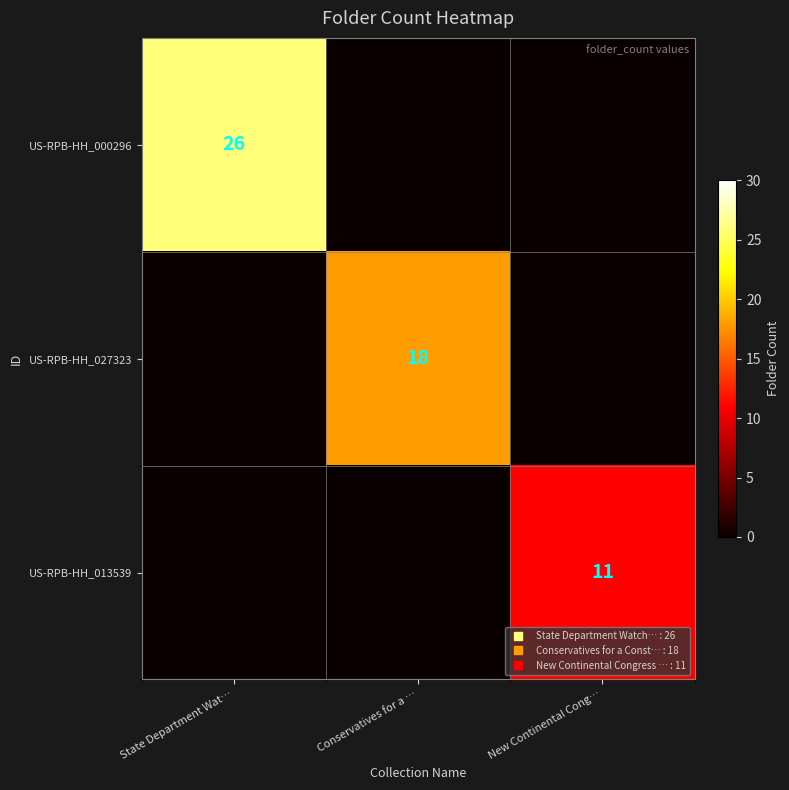

List the series in order of their peak value, highest first.

US-RPB-HH_000296, US-RPB-HH_027323, US-RPB-HH_013539